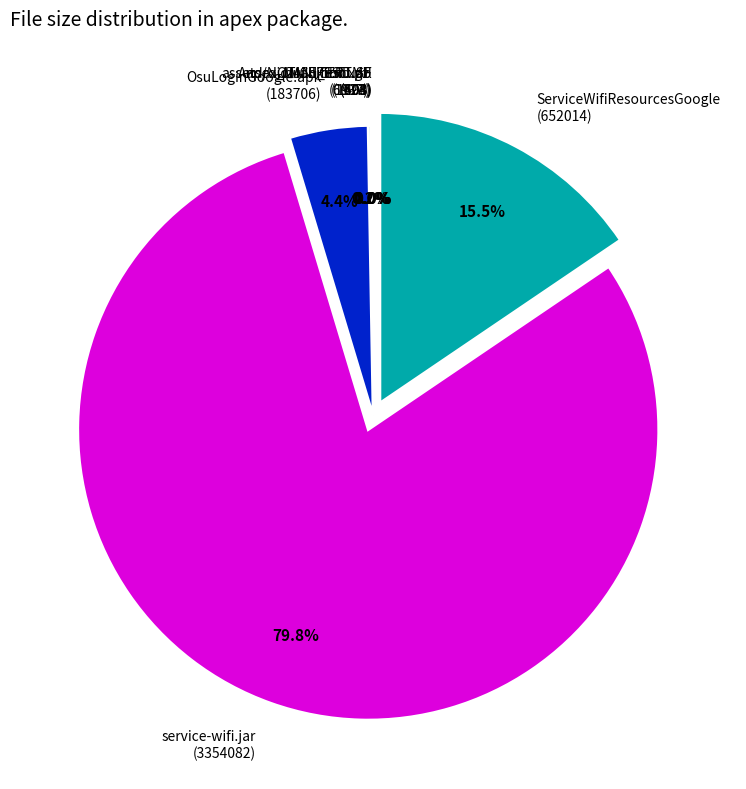

Does any single category account for the majority?

Yes